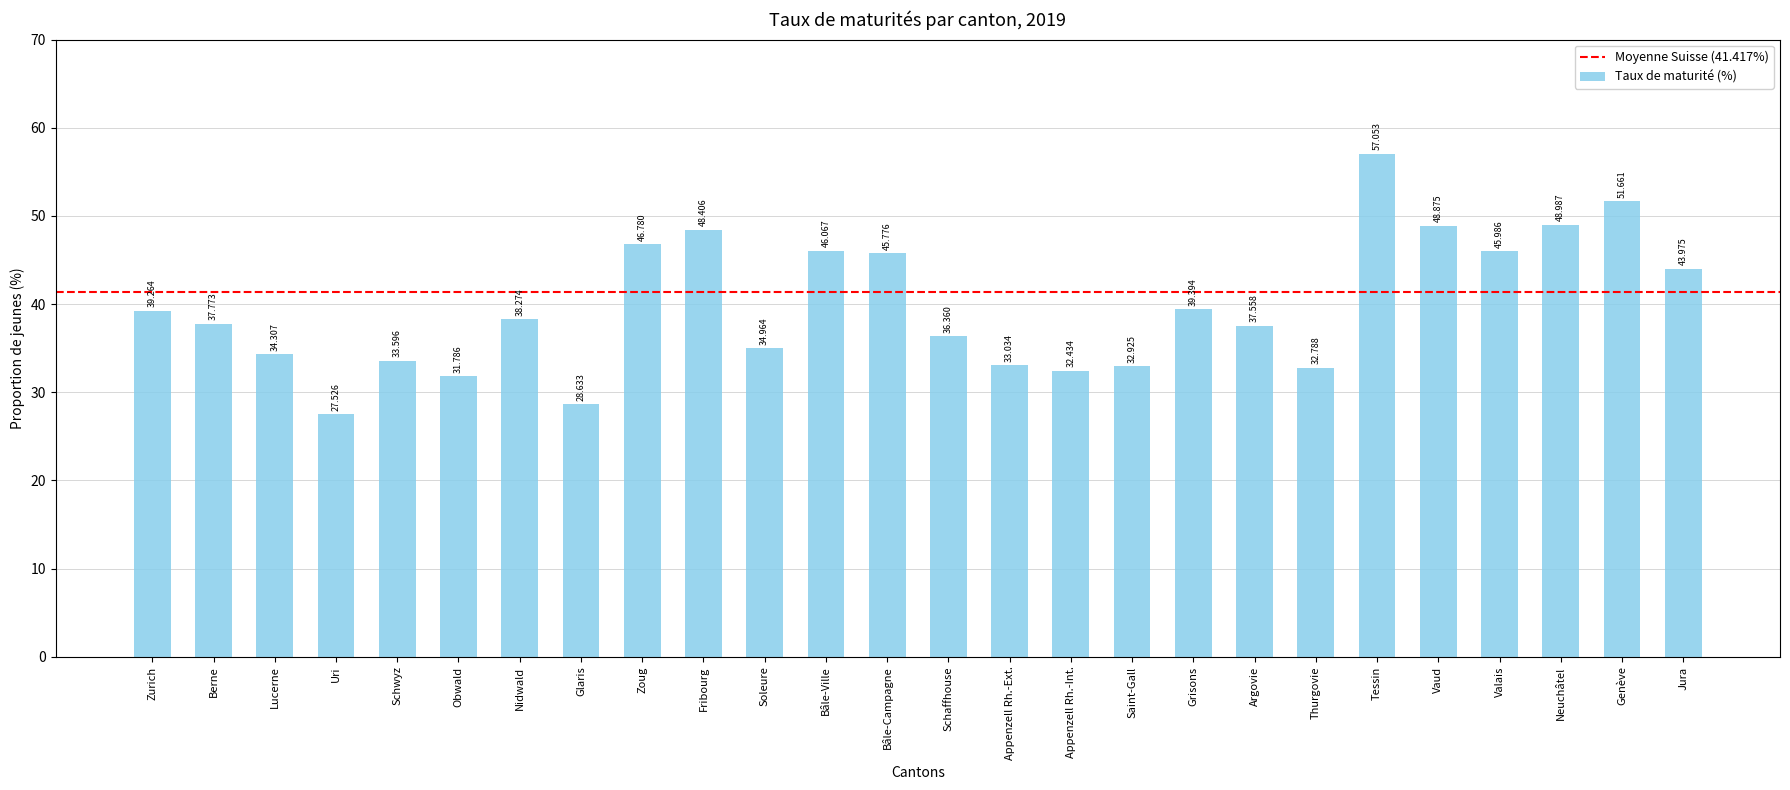

List the labels in order of value, largest first.

Tessin, Genève, Neuchâtel, Vaud, Fribourg, Zoug, Bâle-Ville, Valais, Bâle-Campagne, Jura, Grisons, Zurich, Nidwald, Berne, Argovie, Schaffhouse, Soleure, Lucerne, Schwyz, Appenzell Rh.-Ext., Saint-Gall, Thurgovie, Appenzell Rh.-Int., Obwald, Glaris, Uri